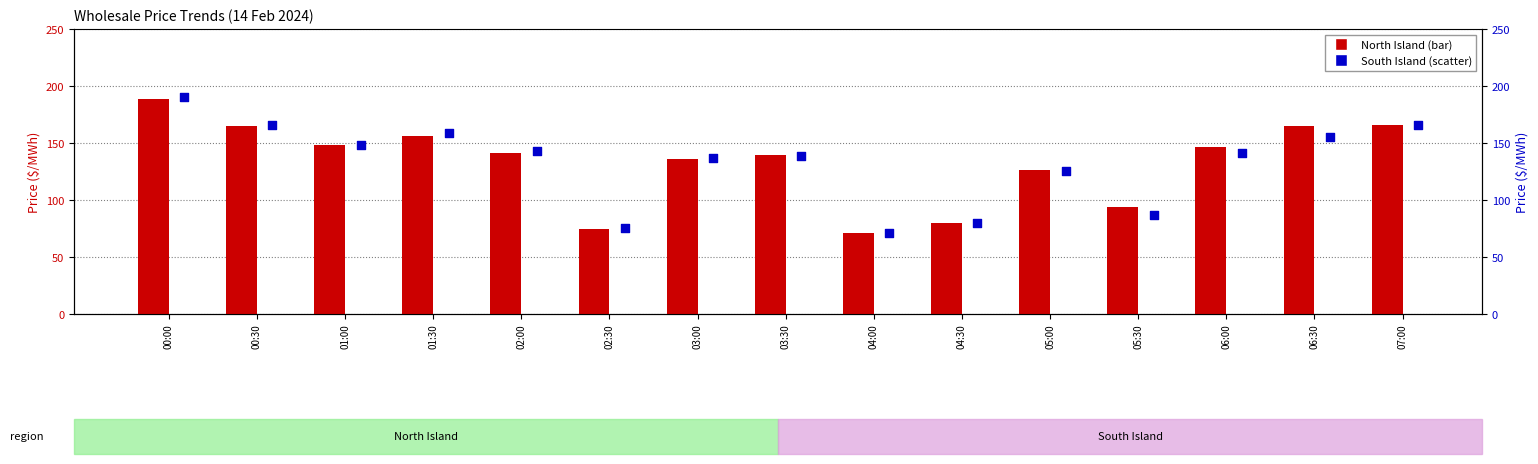

At how many categories does at least one series exceed 143?

7